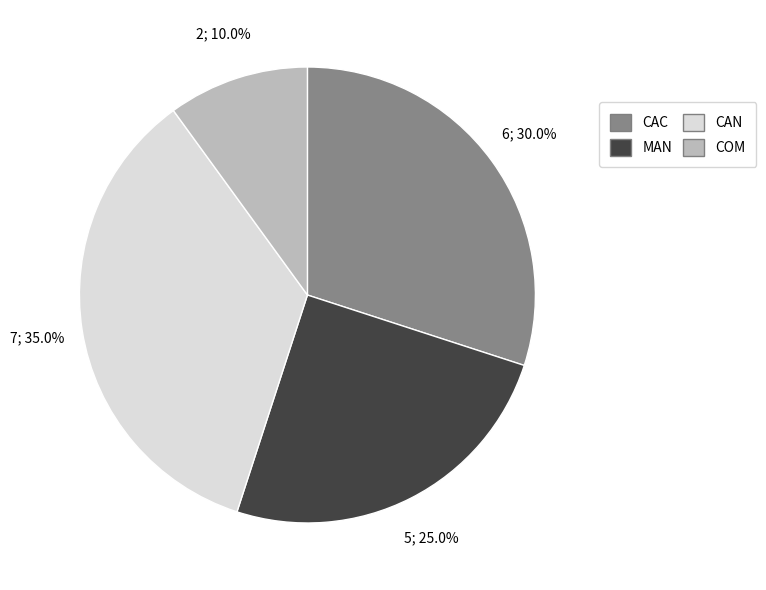

Does any single category account for the majority?

No